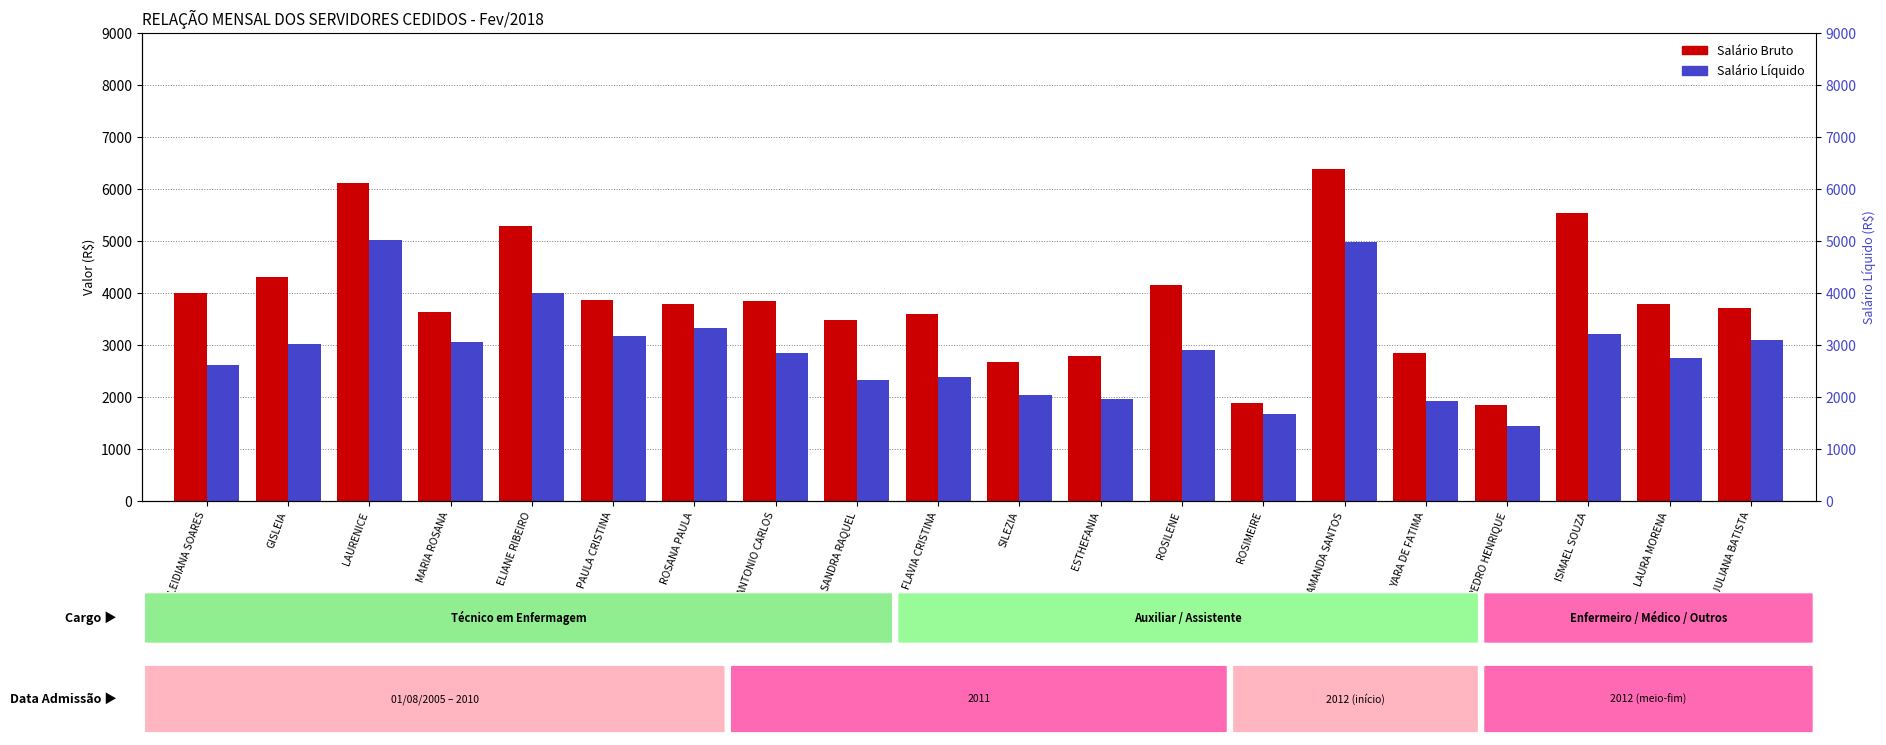

What is the difference between the Salário Líquido values at GISLEIA and JULIANA BATISTA?

71.3